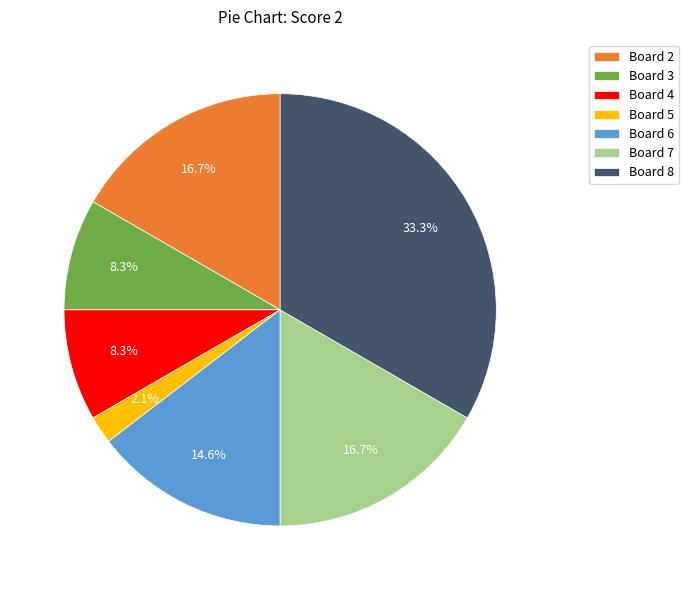

Which category has the biggest portion of the pie?

Board 8